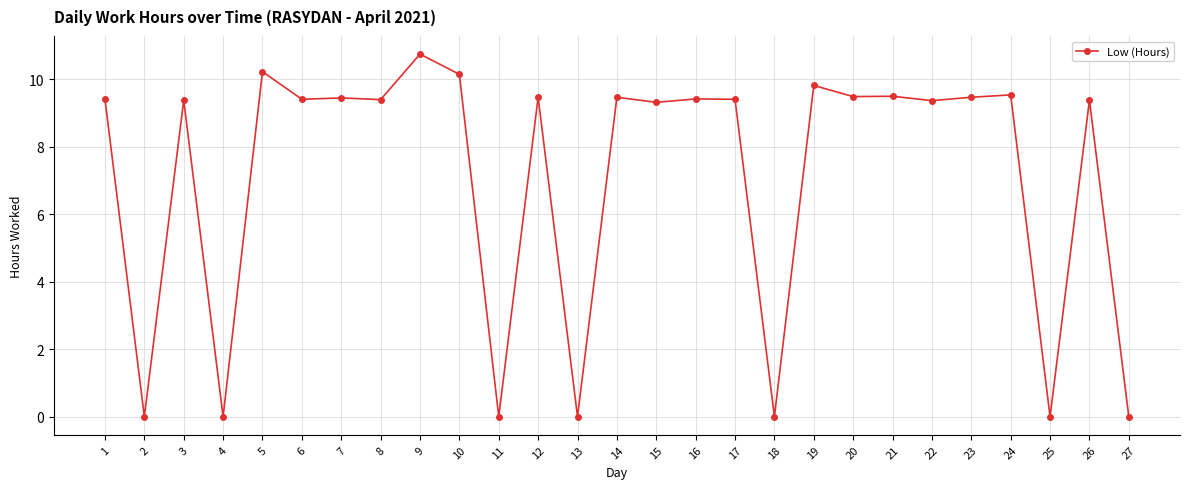

At which label does the data first exceed 9?

1